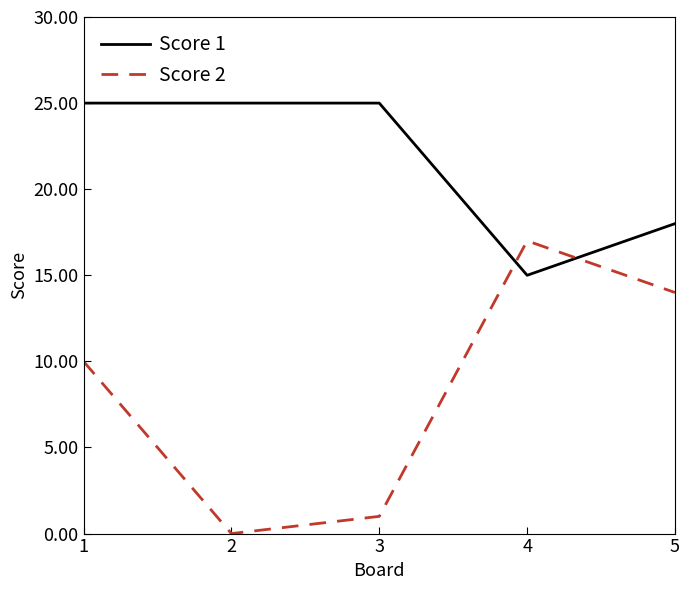

The value of Score 2 at 1 is 10. True or false?

True